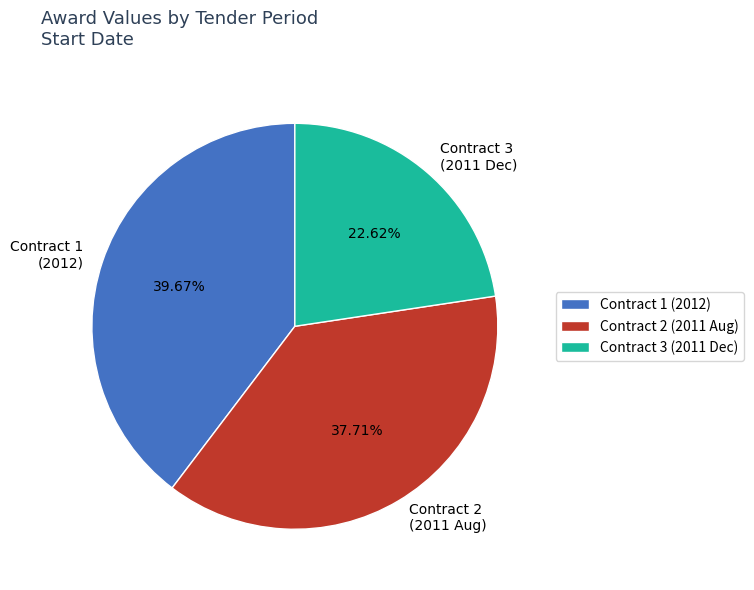

Combined, do Contract 2 (2011 Aug) and Contract 1 (2012) account for over 50%?

Yes